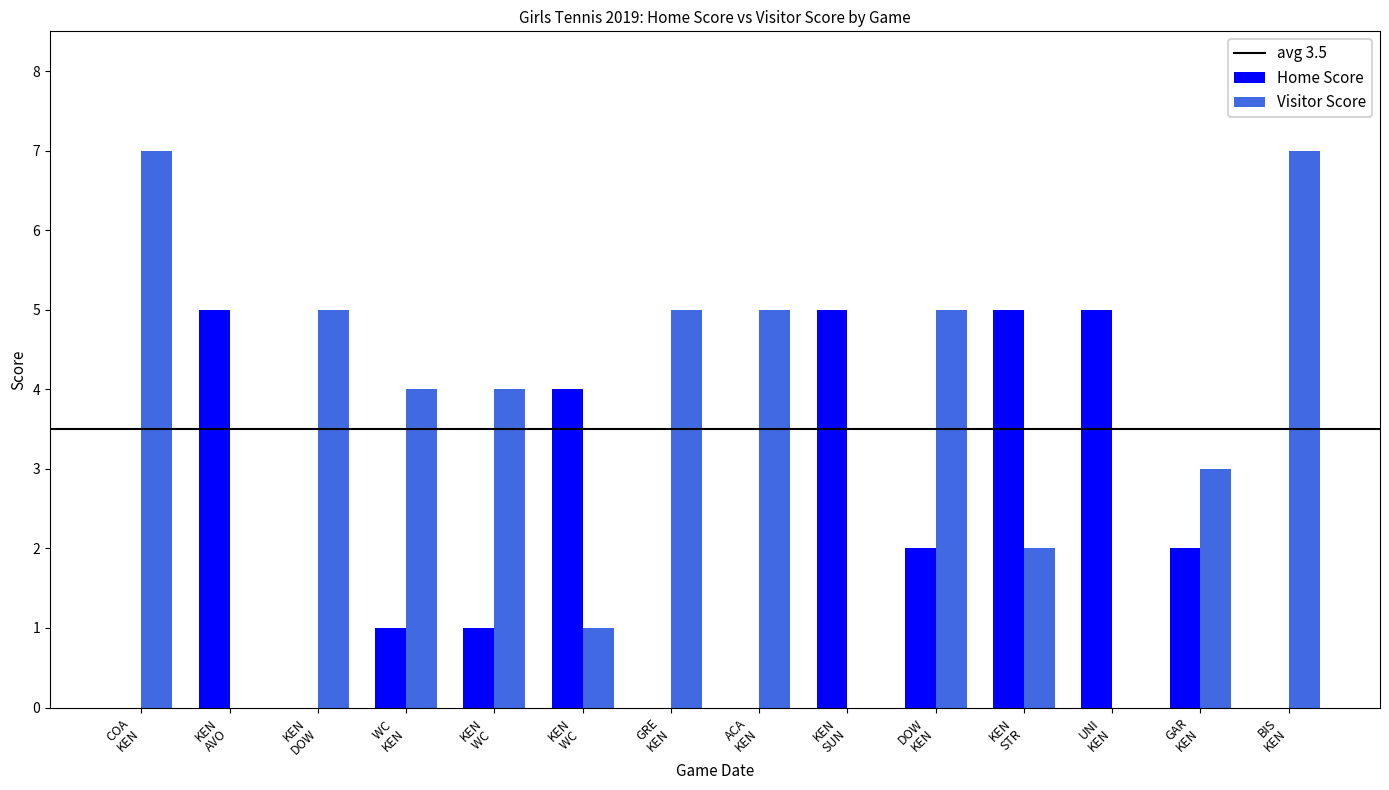

How many distinct data groups are displayed?

2